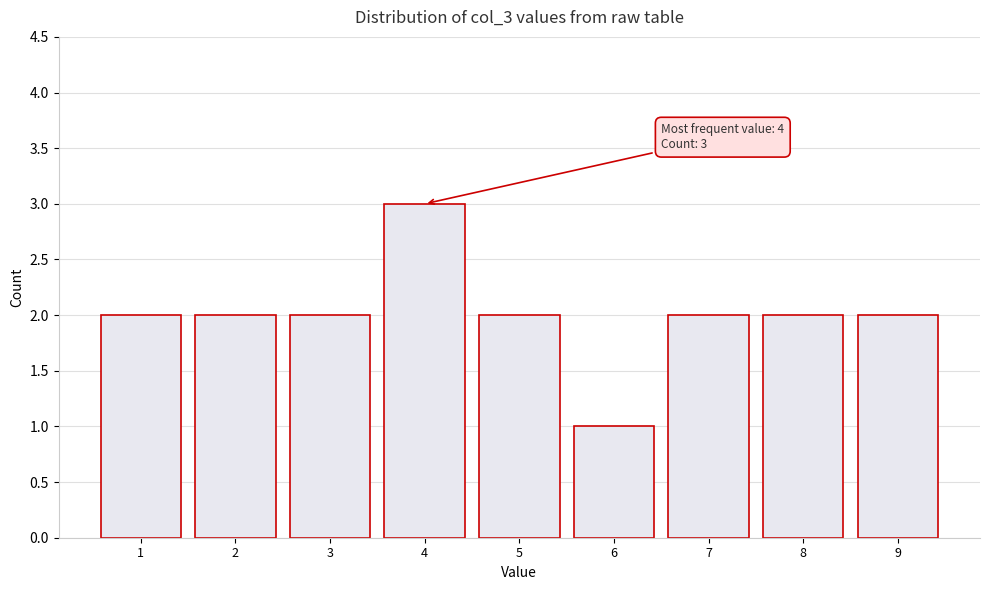

Reading right to left, what are all the values shown in this chart?

2	2	2	1	2	3	2	2	2